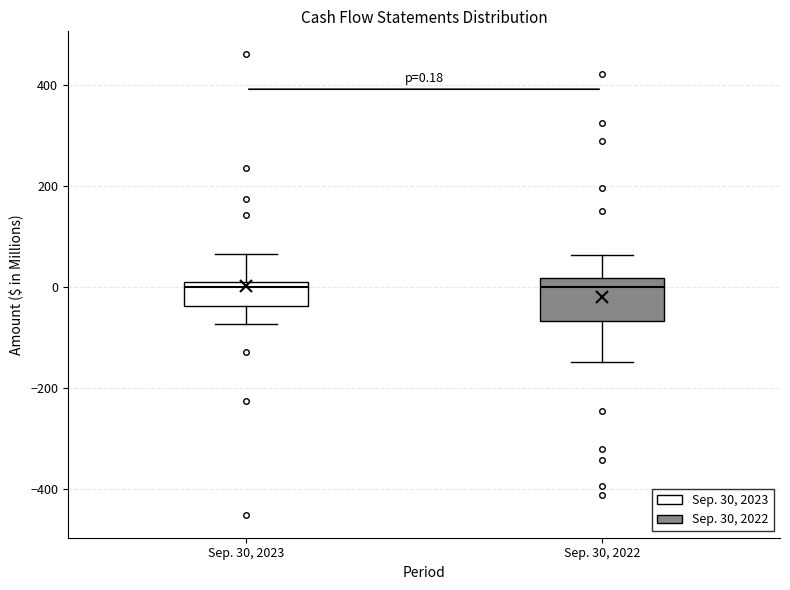

Comparing the boxes themselves (not the whiskers), which one is the tallest?

Sep. 30, 2022